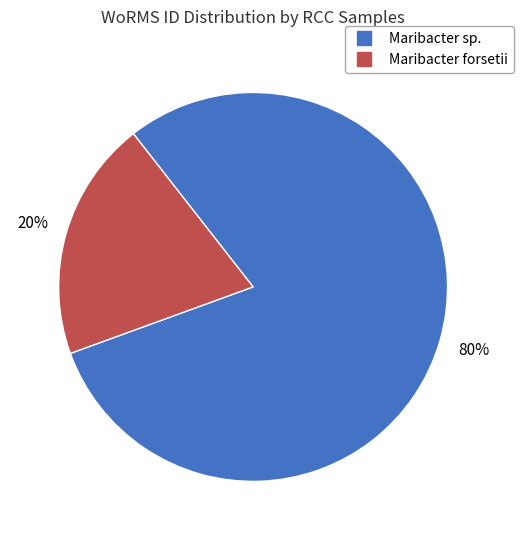

Does any single category account for the majority?

Yes